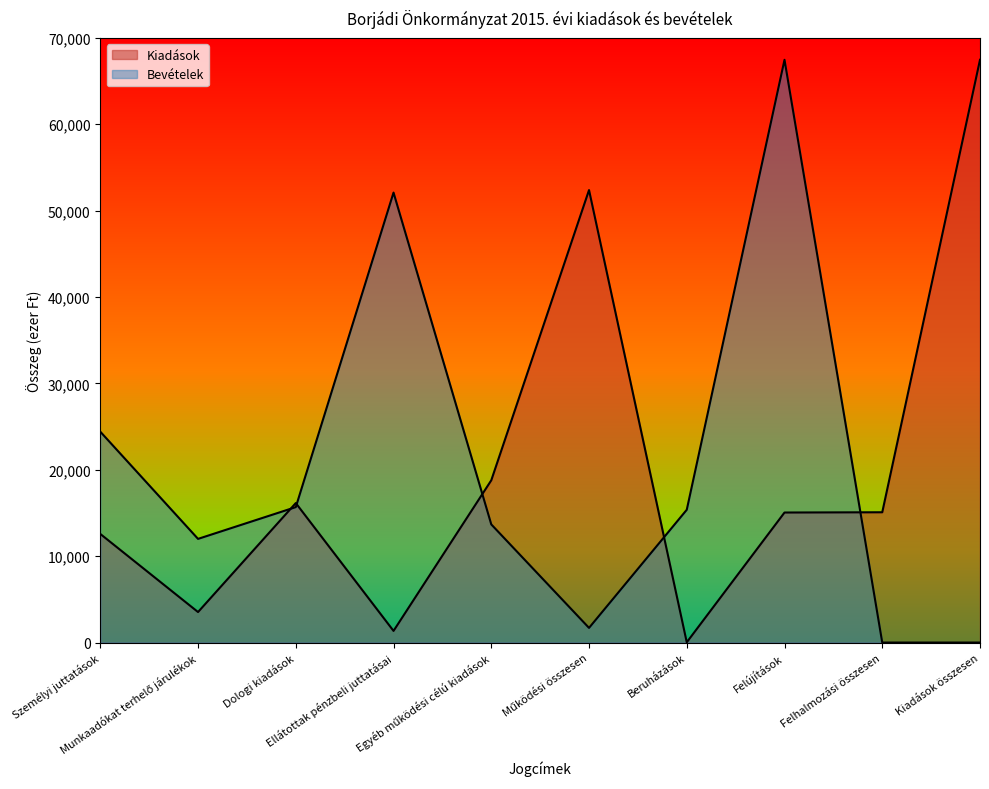

What are all the series names shown in the legend?

Kiadások, Bevételek